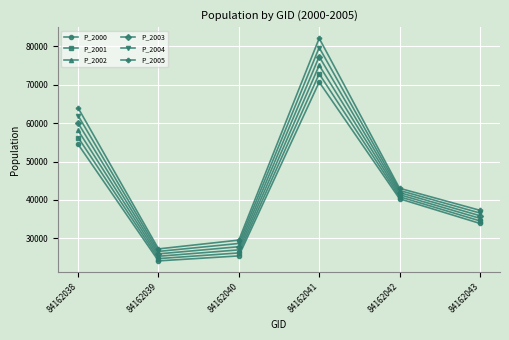

Between 84162040 and 84162043, which series saw the biggest shift?

P_2000